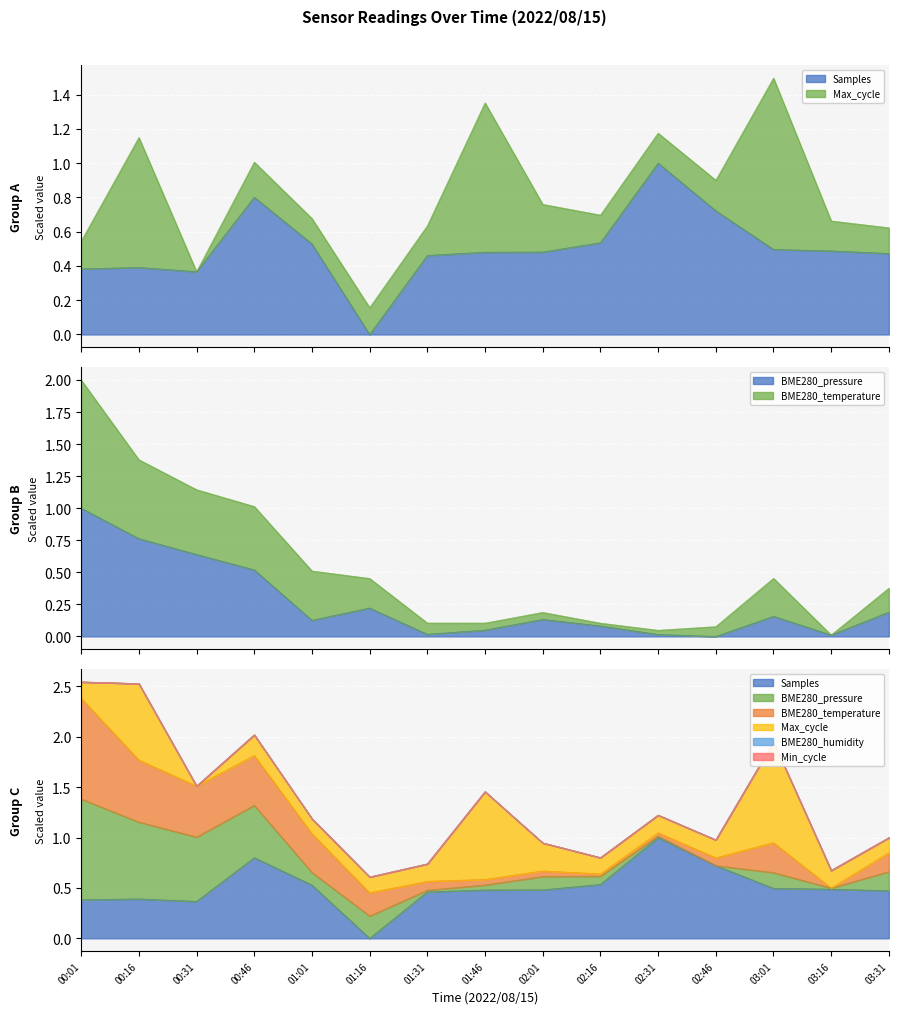

True or false: BME280_temperature has more than 0 points higher than both neighbors.

True